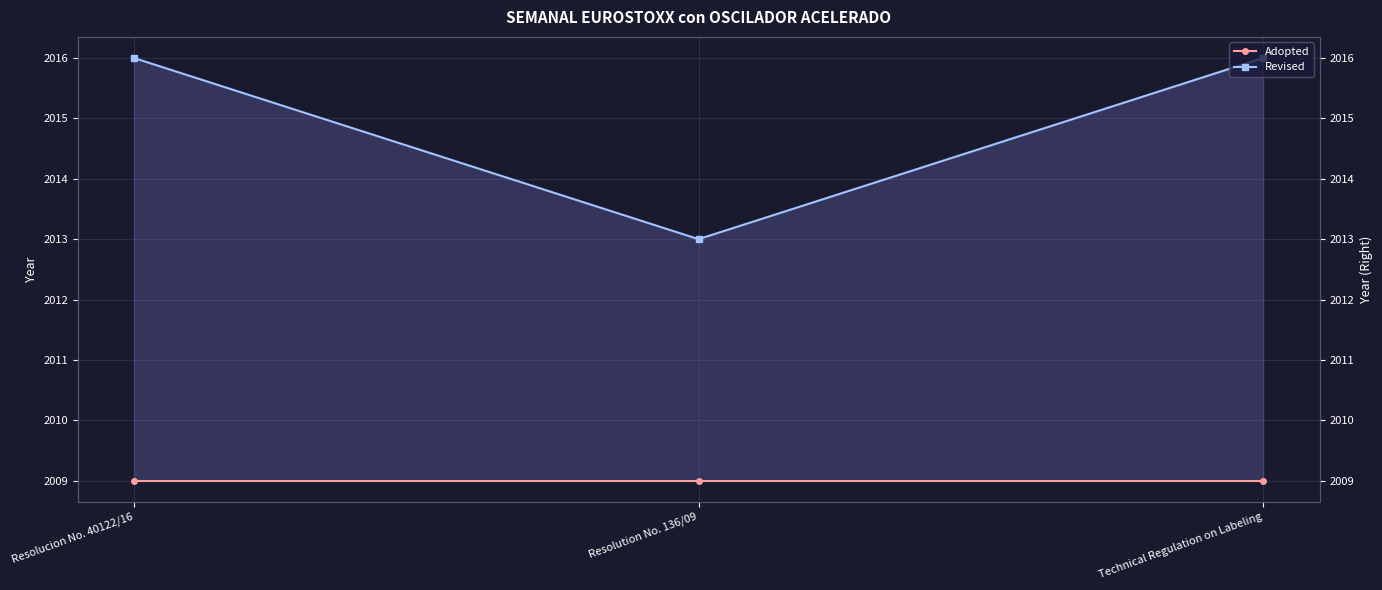

What is the total value across all series at Resolucion No. 40122/16?

4025